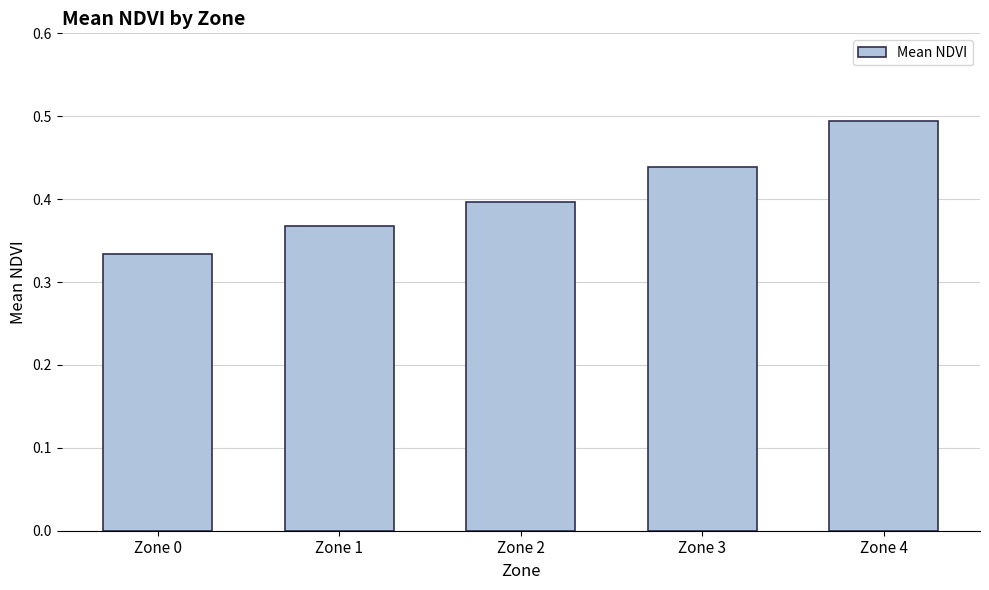

True or false: the data shows 0.7 at Zone 1.

False